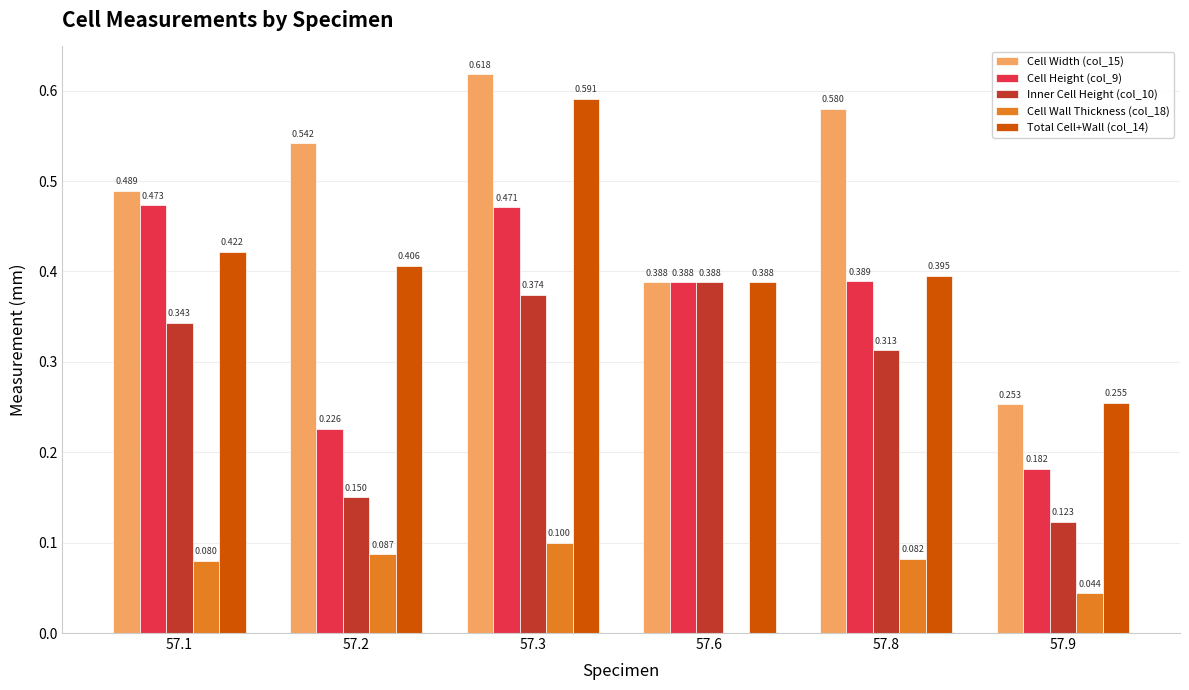

How many groups of bars are there?

6